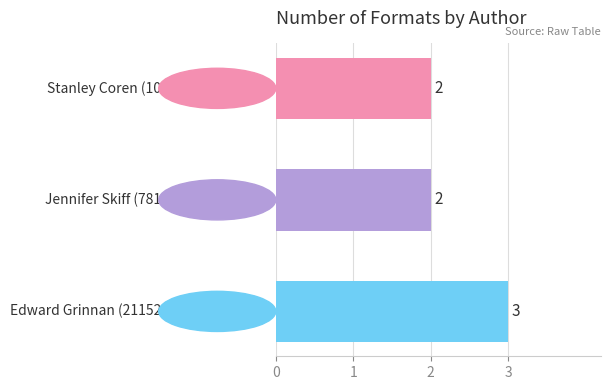

Reading top to bottom, list all the values displayed in this chart.

2	2	3